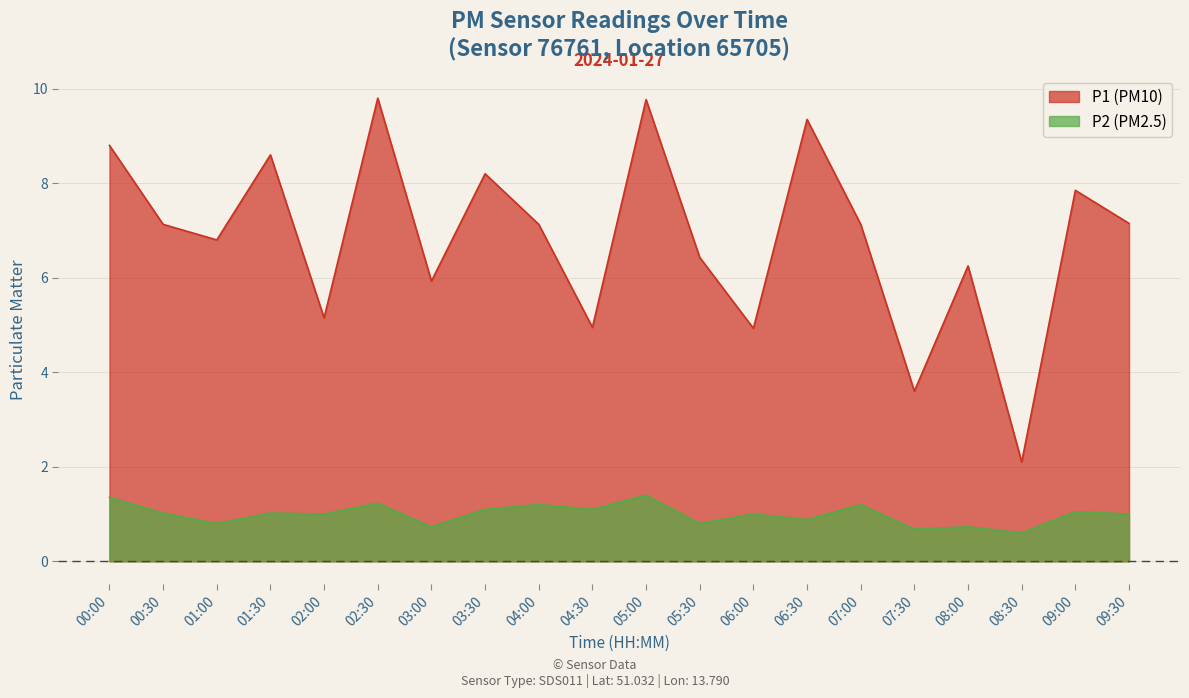

Which category has the lowest value in the P1 series?

08:30